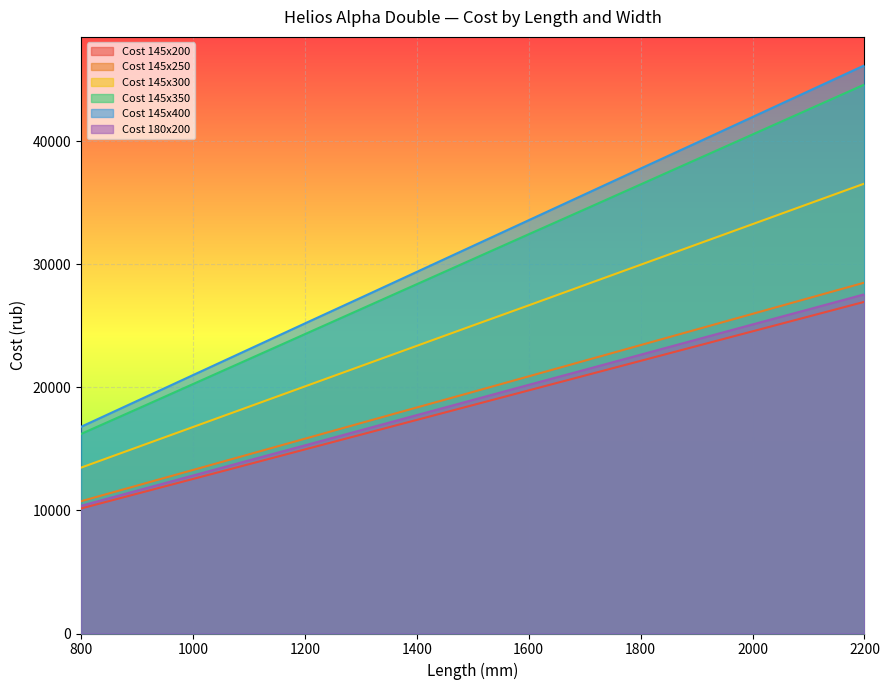

What is the average value of the Cost 145x300 series?

25025